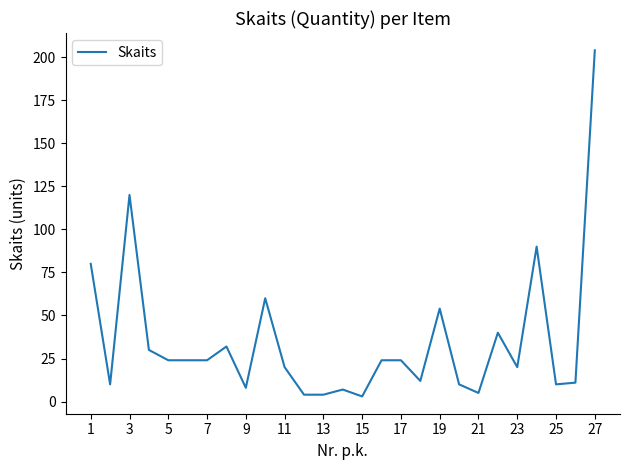

What is the maximum value shown in the chart?

204